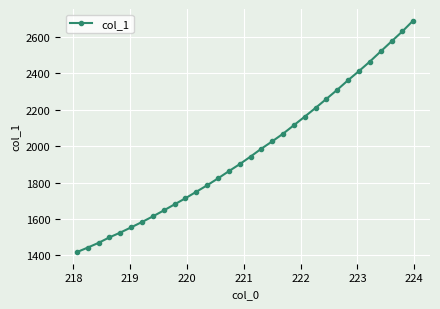

What is the smallest value displayed?

1418.4